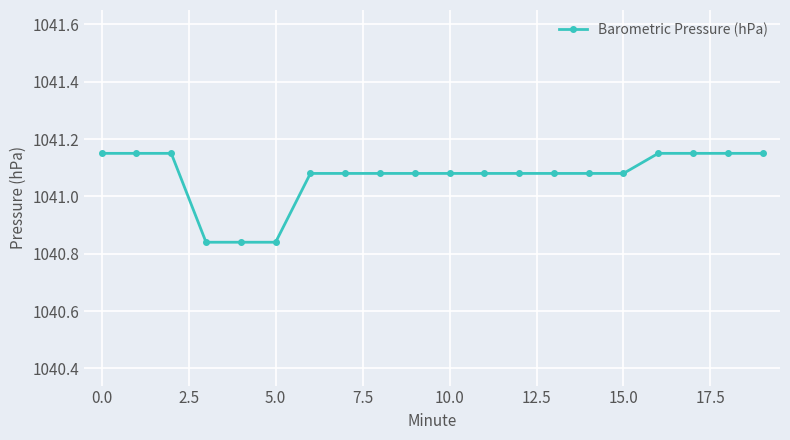

How many values are between 1041 and 1042?

17